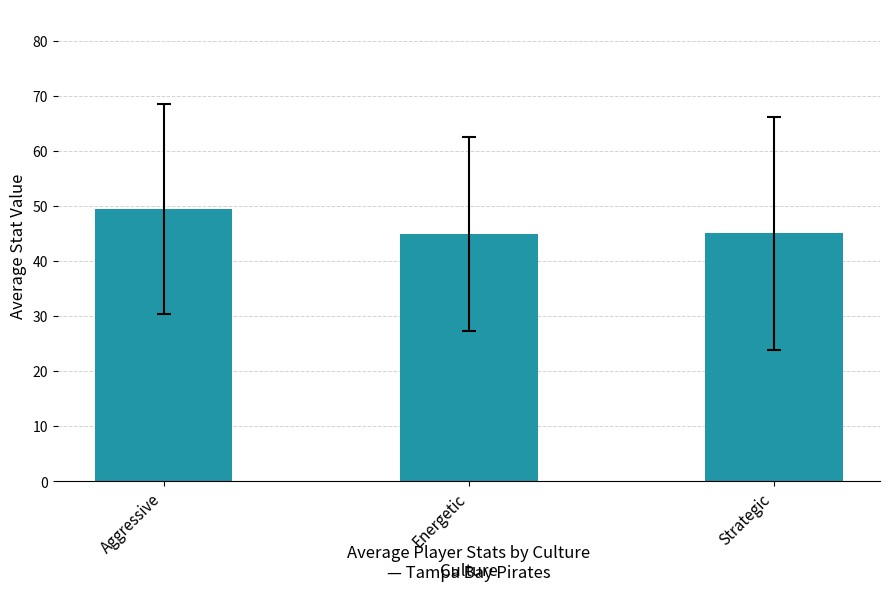

What is the minimum value shown in the chart?

45.0